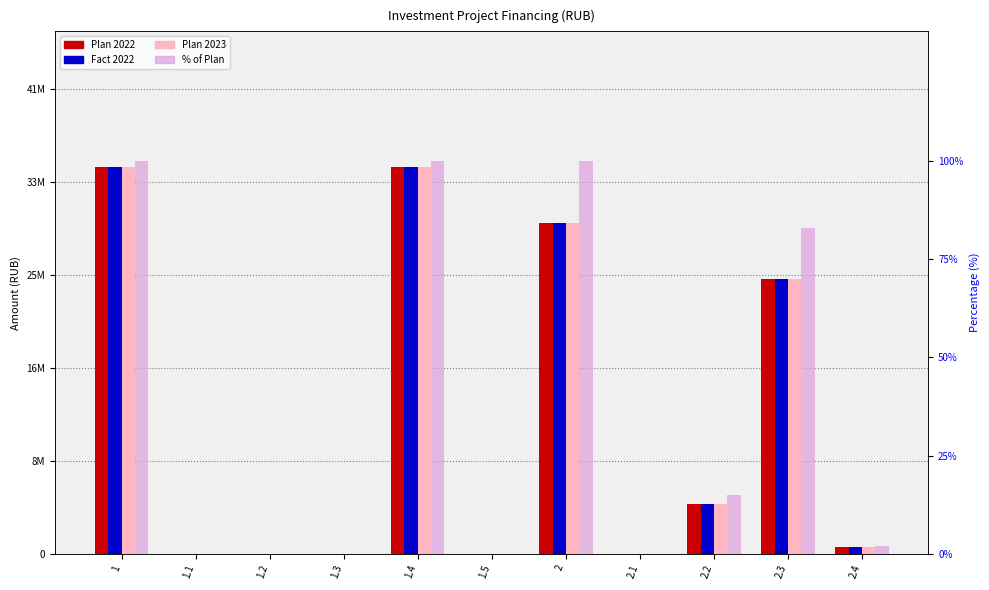

True or false: Plan 2023 has a value of 276011 at 2.4.

False